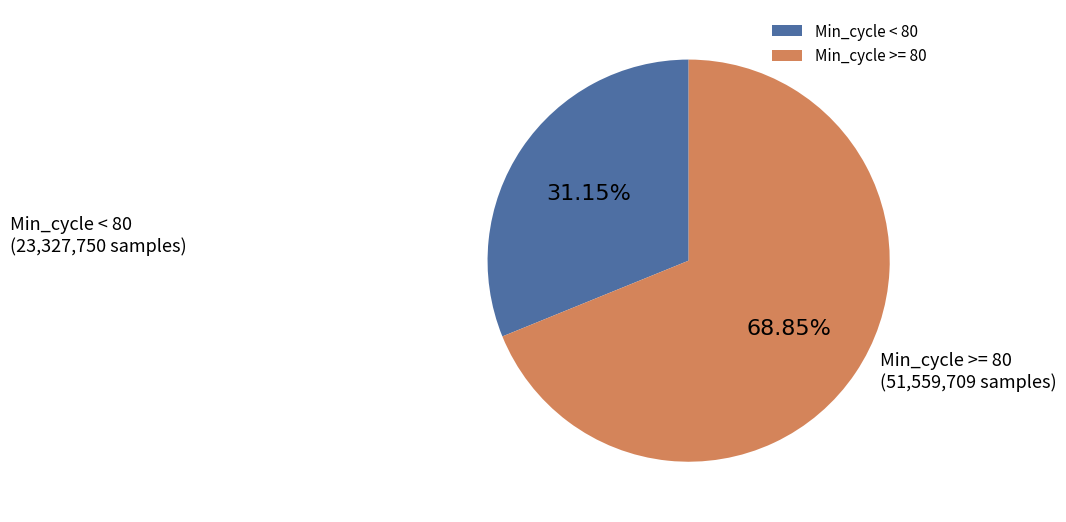

Which category has the biggest portion of the pie?

Min_cycle >= 80